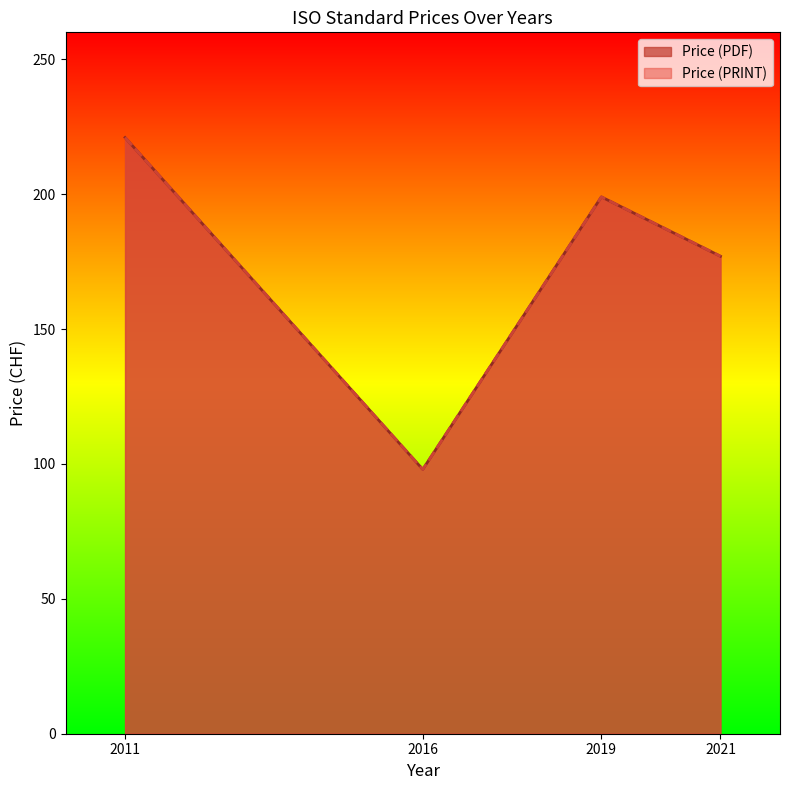

How many categories are shown in the chart?

4